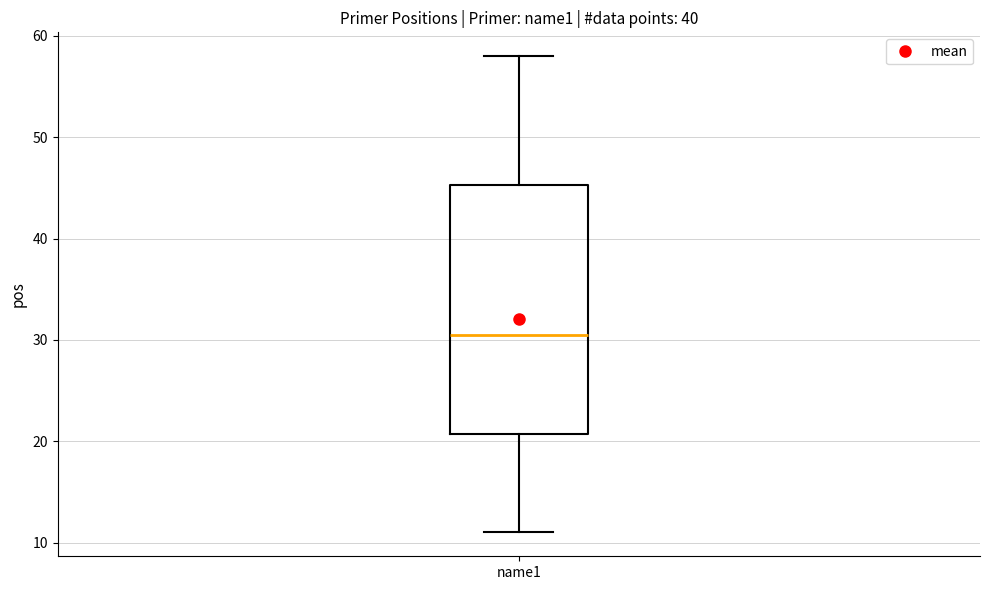

Transcribe this box plot: give where the median line is, the range the box spans, and where the two whiskers end, as read against the y-axis. The values are not printed on the chart, so give them approximately, as read against the axis.

median 31, box 21 to 45, whiskers 11 to 58